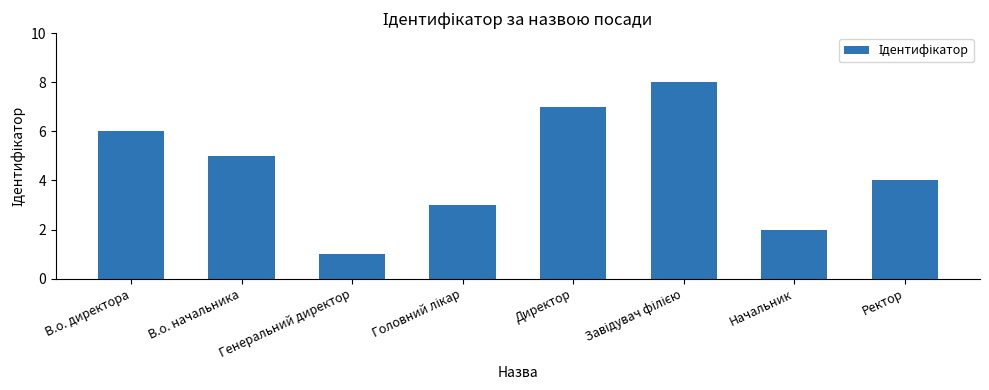

What is the sum of the values at В.о. начальника and В.о. директора?

11